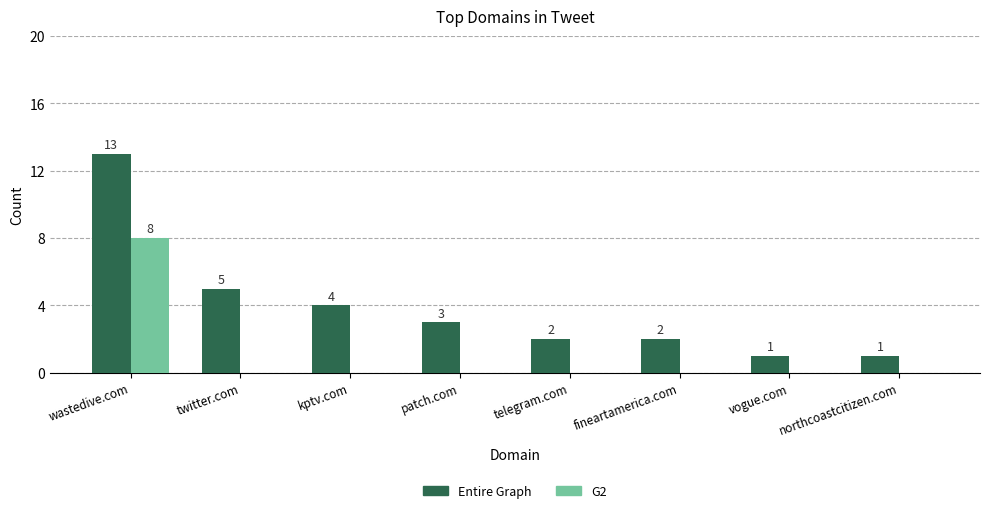

Are the bars grouped side by side (vs. stacked)?

Yes